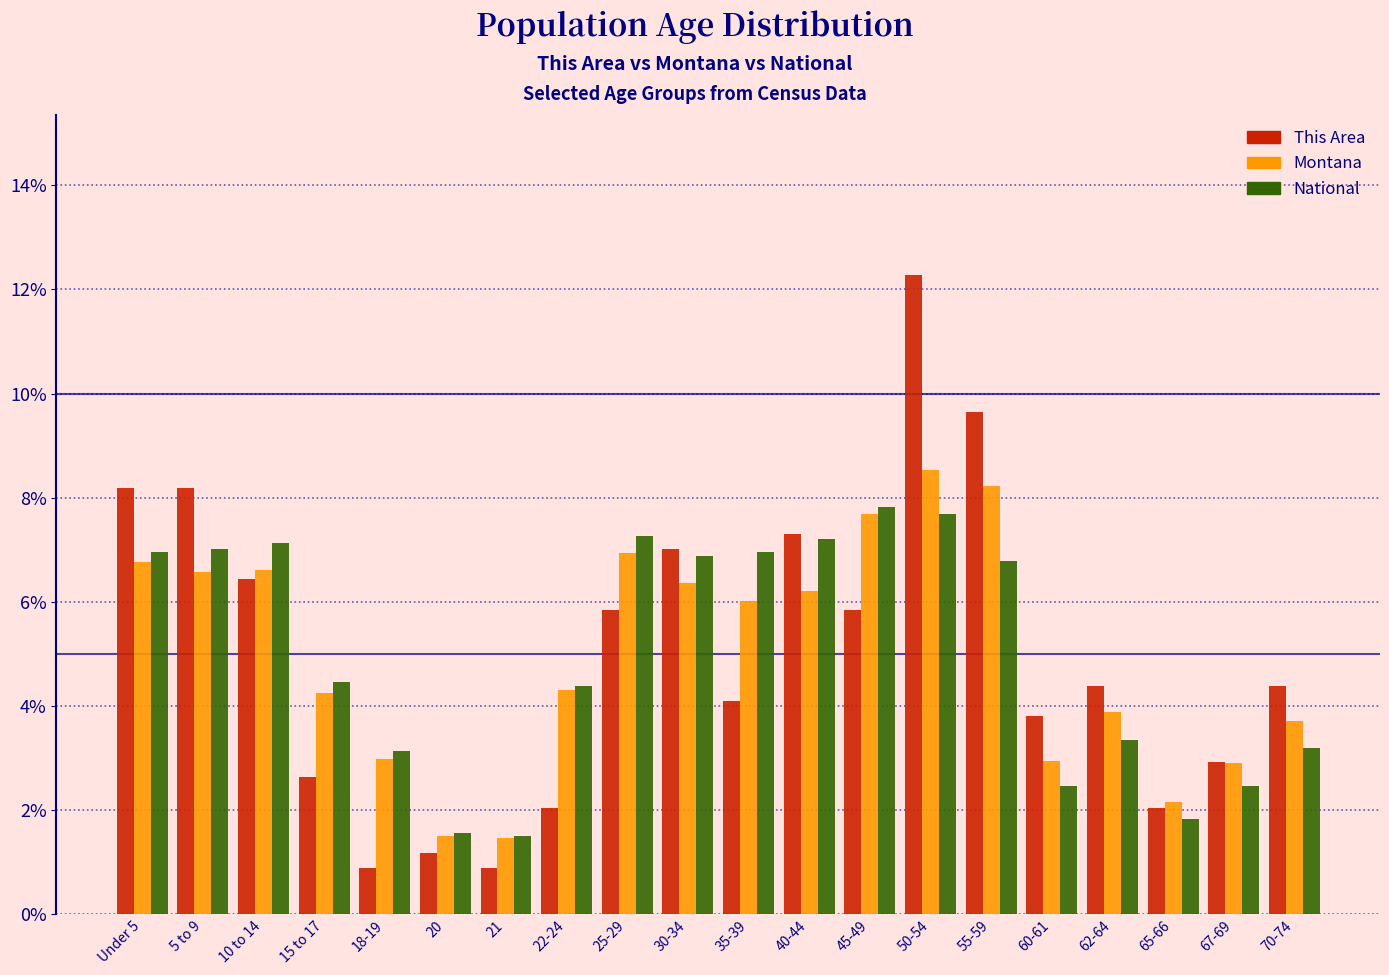

The value of National at 65-66 is 1.8. True or false?

True